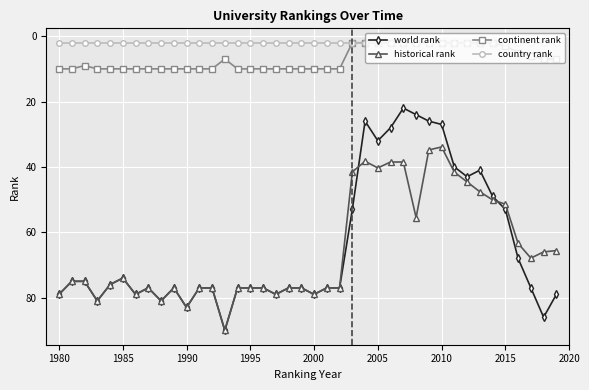

True or false: world rank has more than 0 interior local peaks.

True